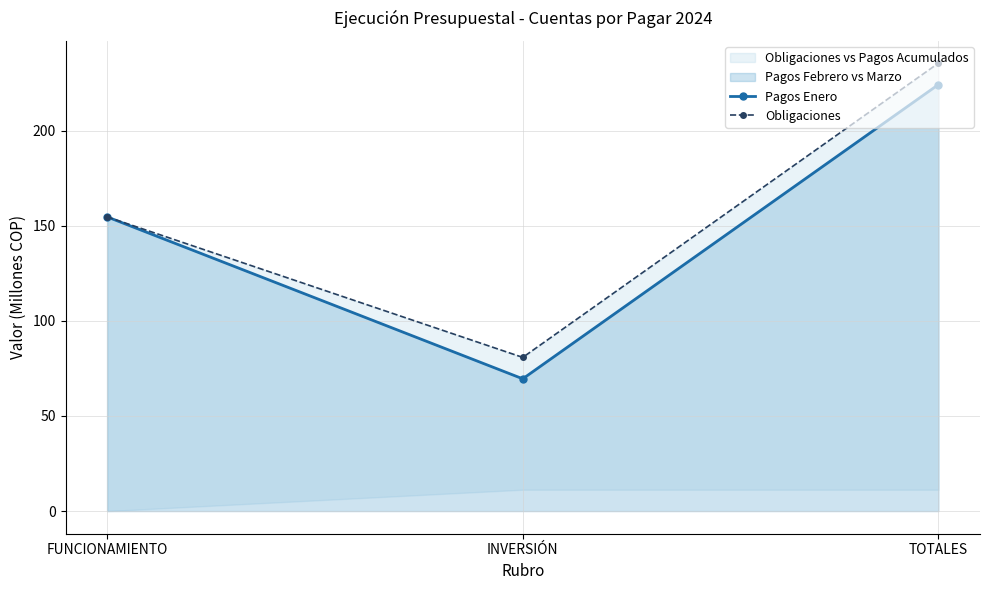

Reading left to right, what are all the values shown in this chart?

Pagos Enero: 154.7	69.6	224.2
Obligaciones: 154.7	80.8	235.5